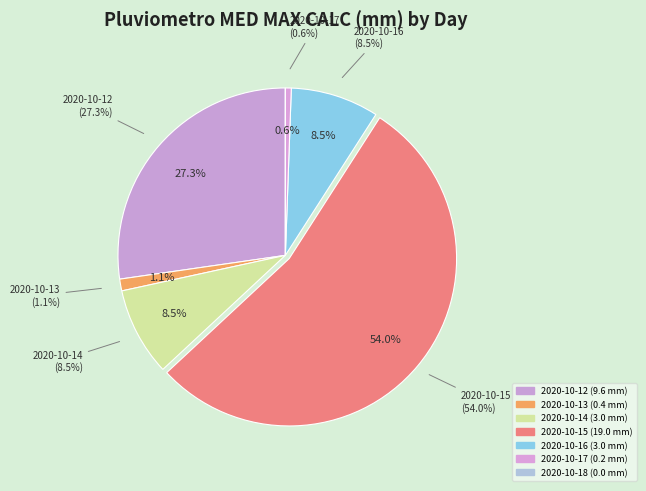

True or false: 2020-10-16 accounts for 9% of the total.

True